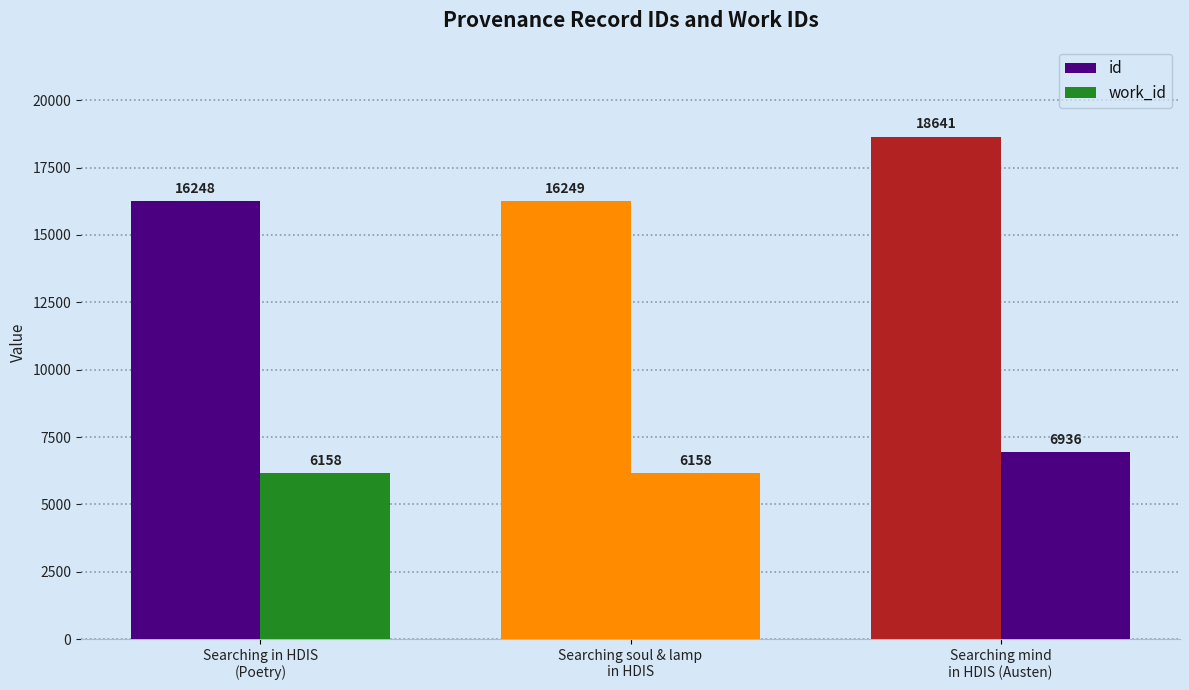

The value of id at Searching mind
in HDIS (Austen) is 9131. True or false?

False